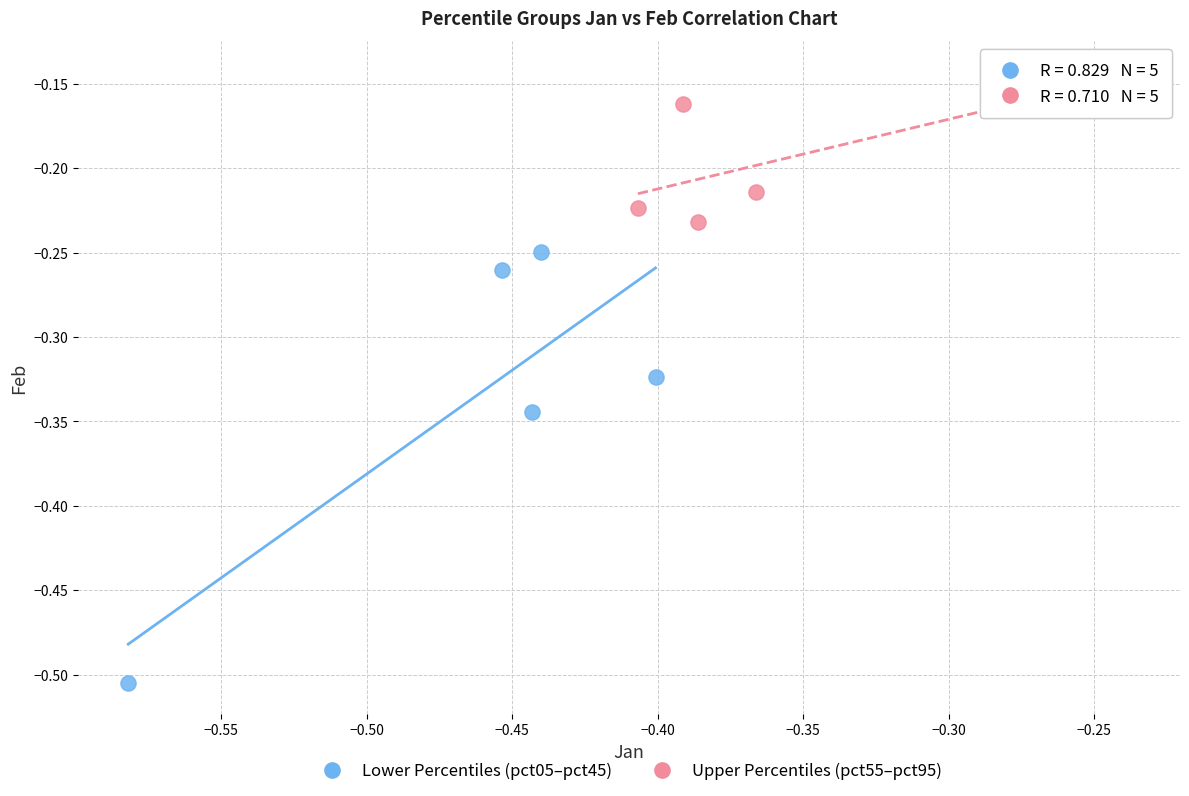

Which series contains the highest Y value?

Upper Percentiles (pct55–pct95)